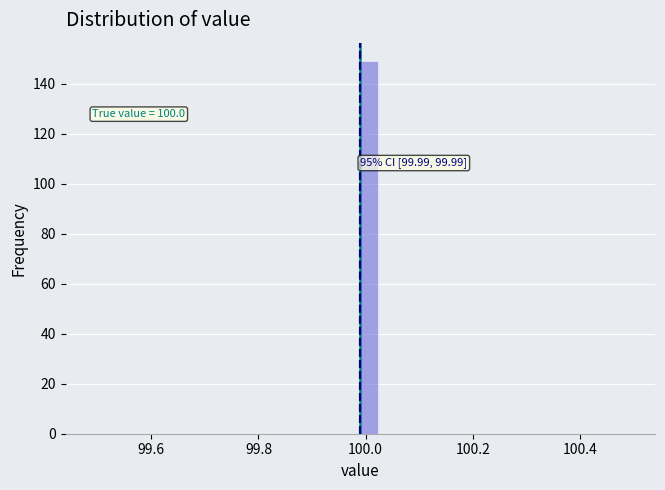

Around what value on the x-axis is the tallest bar? Give the approximate position of its centre, as read against the axis.

100.00